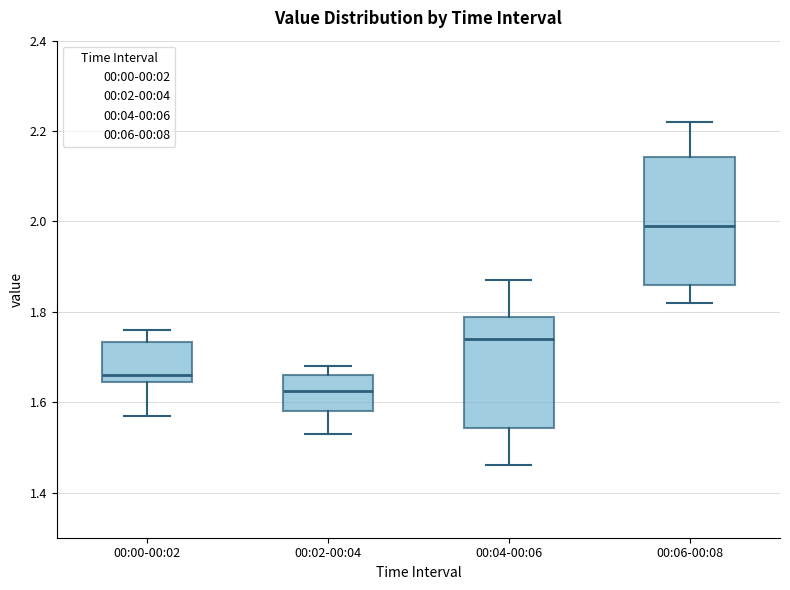

Reading left to right, transcribe this box plot: for each box, give where its median line is, the range the box spans, and where its two whiskers end, as read against the y-axis. The values are not printed on the chart, so give them approximately, as read against the axis.

00:00-00:02: median 1.66, box 1.64 to 1.74, whiskers 1.58 to 1.76
00:02-00:04: median 1.62, box 1.58 to 1.66, whiskers 1.54 to 1.68
00:04-00:06: median 1.74, box 1.54 to 1.78, whiskers 1.46 to 1.88
00:06-00:08: median 2.00, box 1.86 to 2.14, whiskers 1.82 to 2.22